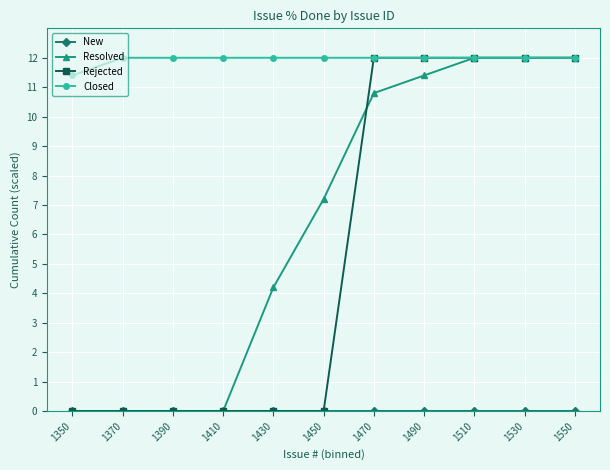

Count the number of categories in the chart.

11